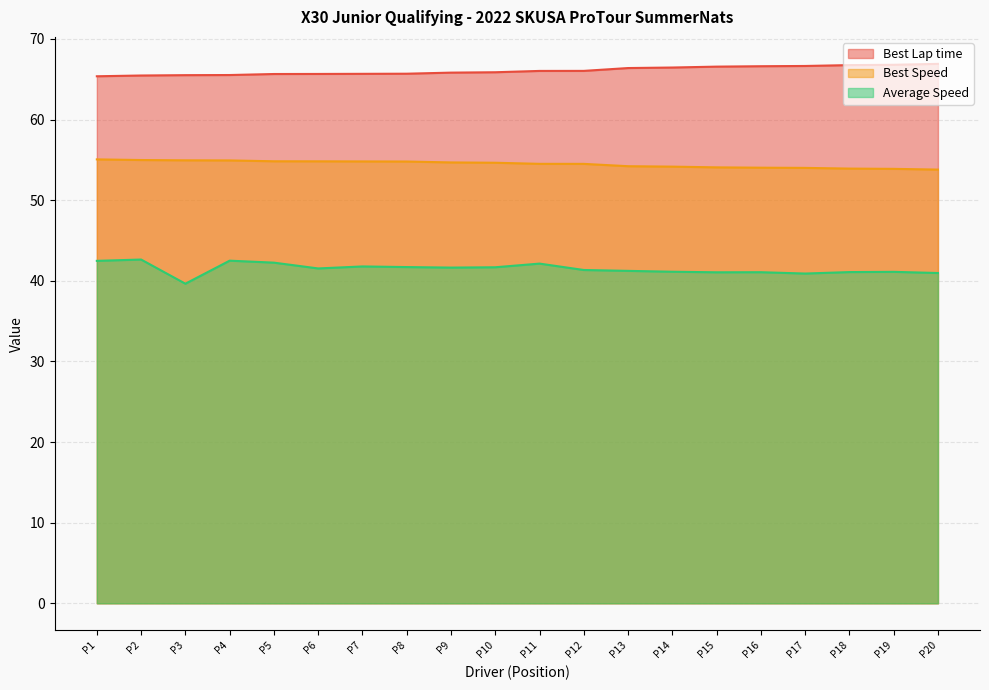

What is the difference between the maximum and second lowest values in the Best Speed series?

1.2